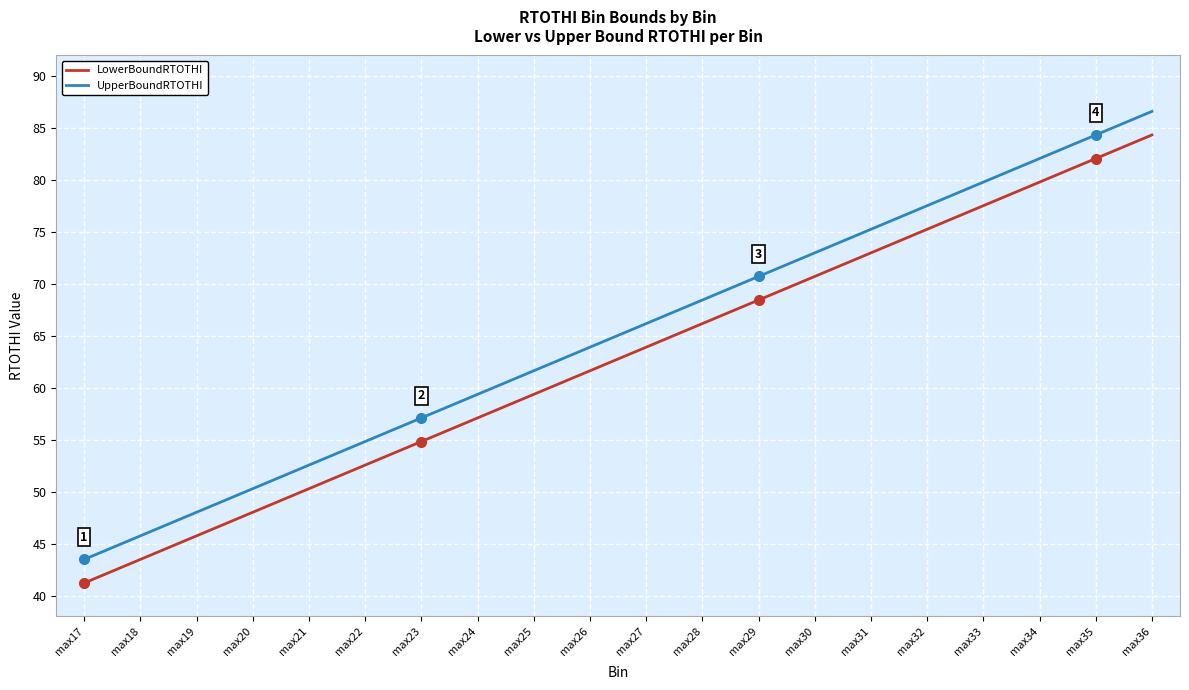

Rank the series at max20 from highest to lowest value.

UpperBoundRTOTHI, LowerBoundRTOTHI